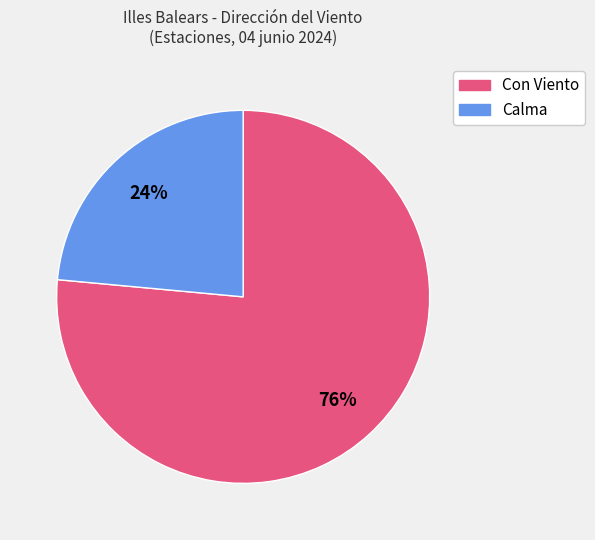

Does any single category account for the majority?

Yes